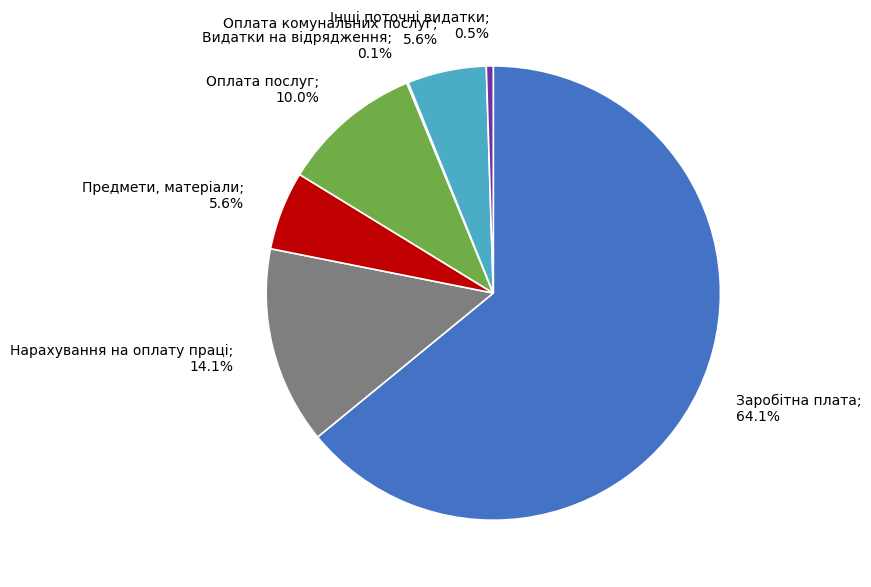

Does Заробітна плата; 64.1% account for over 50% of the chart?

Yes